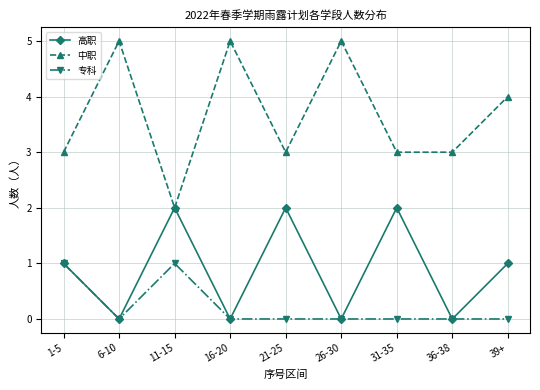

True or false: 专科 and 中职 cross at least once.

False